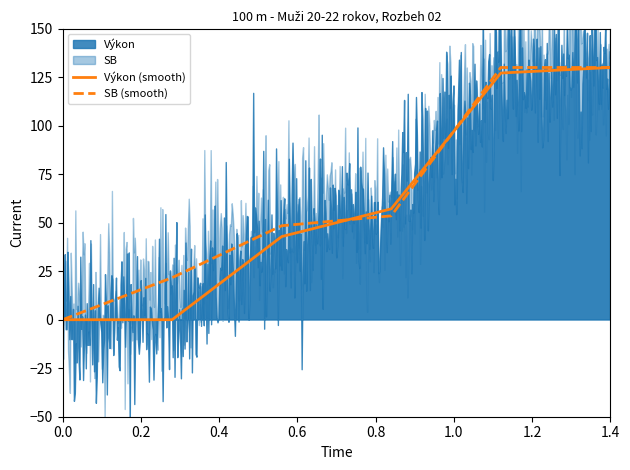

How many intersections are there between Výkon (smooth) and SB (smooth)?

2